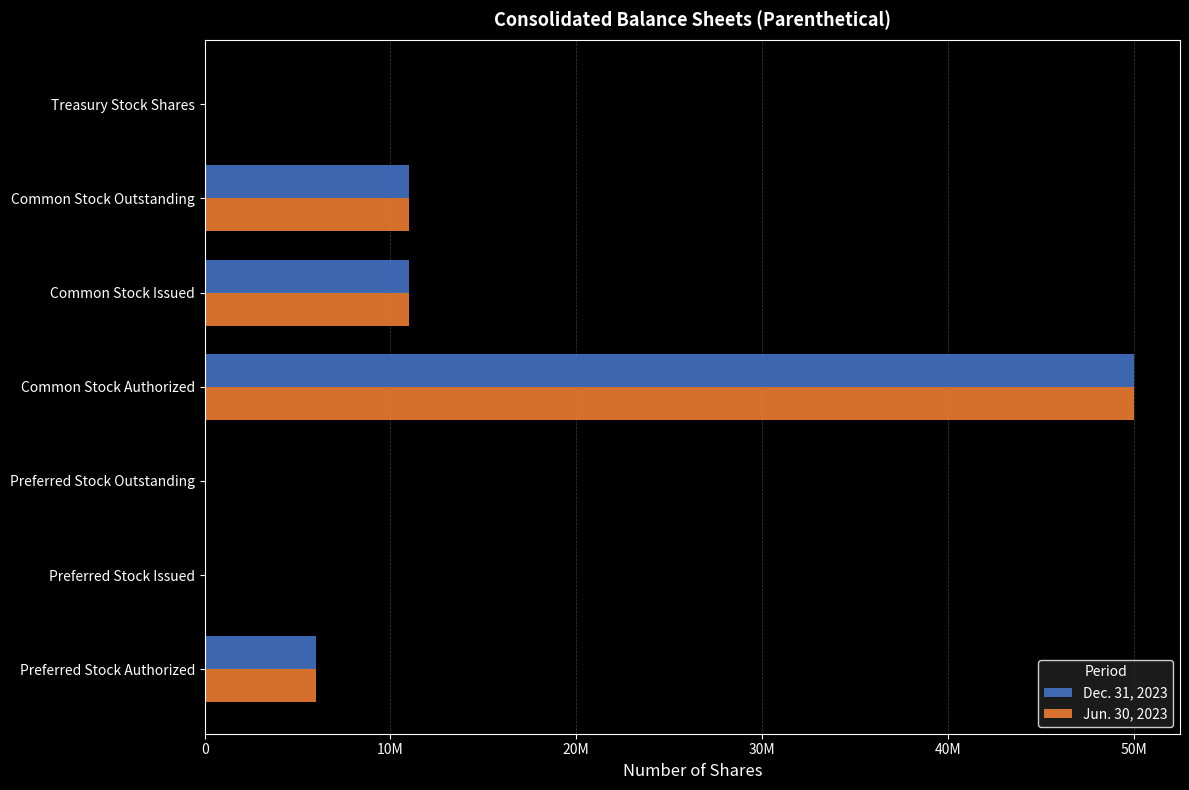

What are all the series names shown in the legend?

Dec. 31, 2023, Jun. 30, 2023